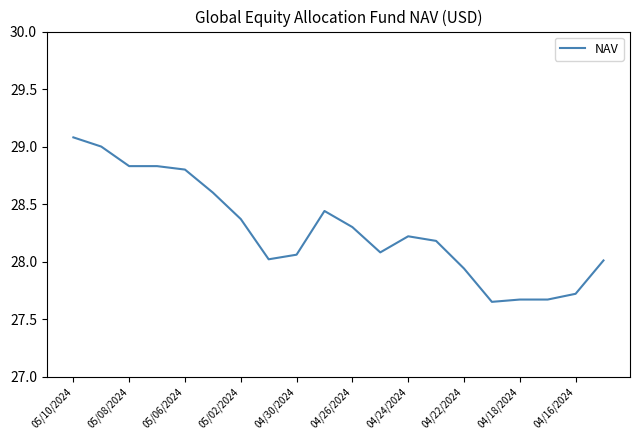

What is the greatest value displayed?

29.1